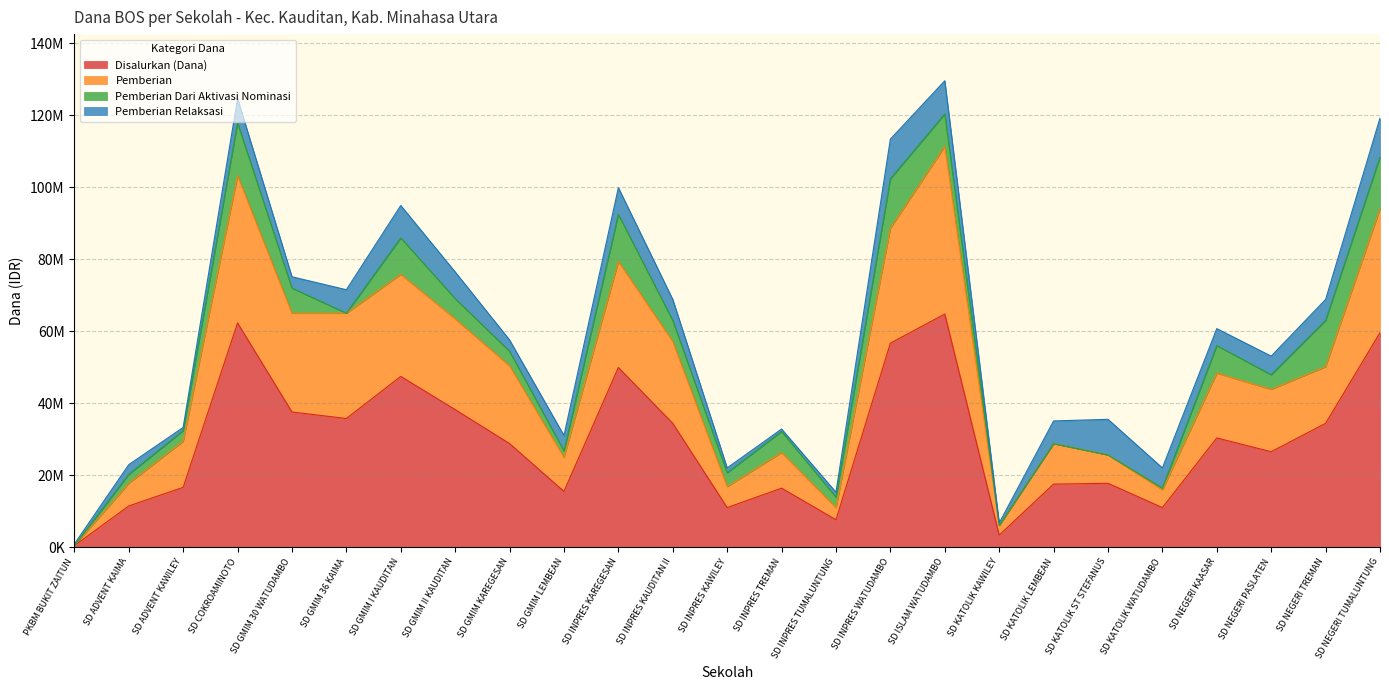

How many interior local valleys does the Pemberian series have?

6